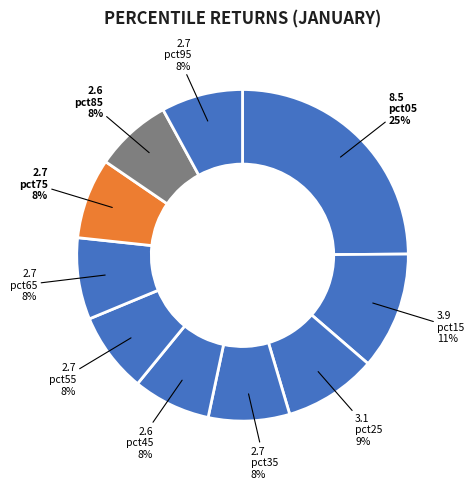

To the nearest percent, what percentage of the pie is pct75?

8%